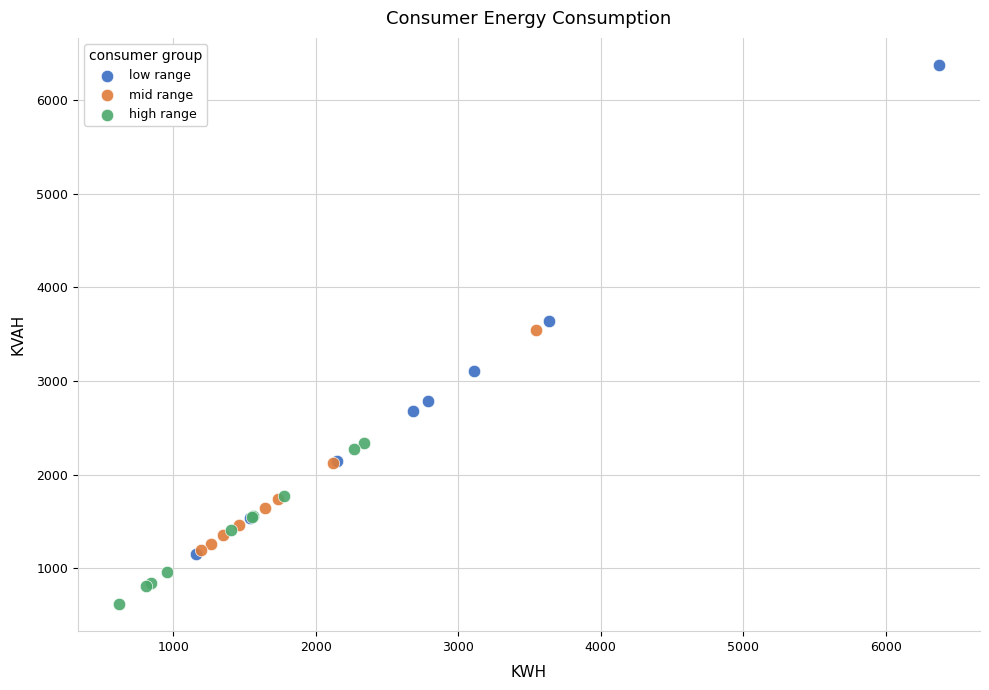

Which series reaches the minimum Y coordinate?

high range